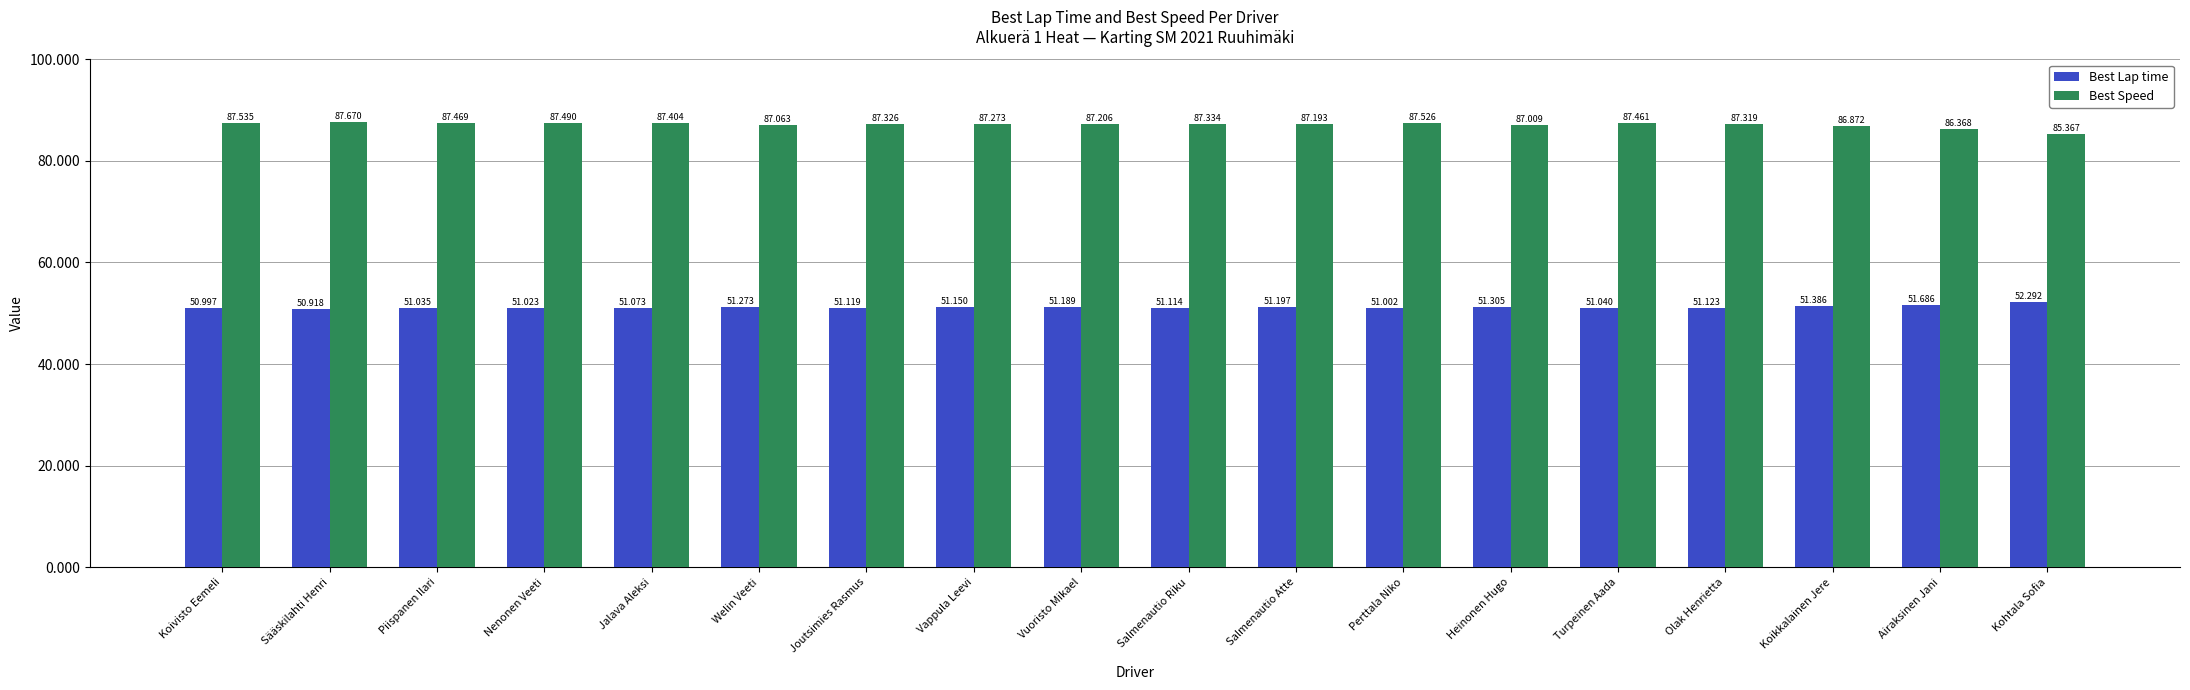

Which category has the highest value in the Best Lap time series?

Kohtala Sofia